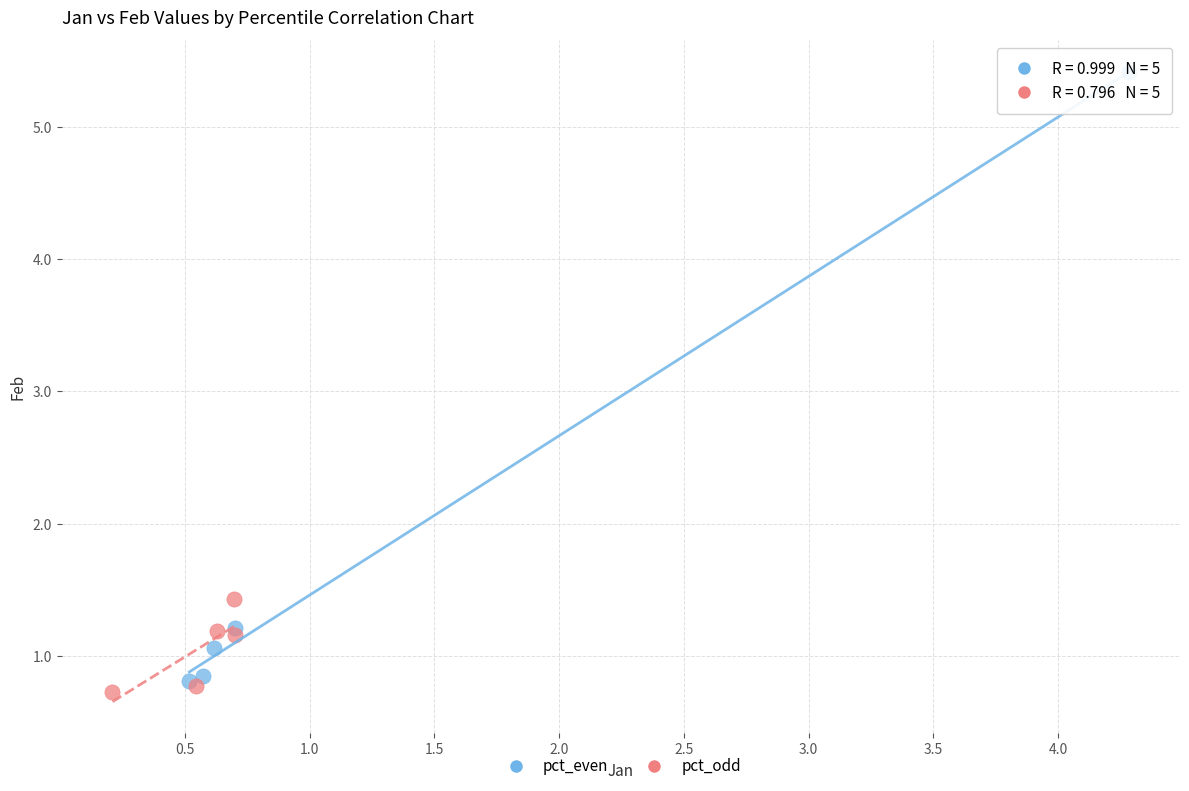

What are all the series names shown in the legend?

pct_even, pct_odd